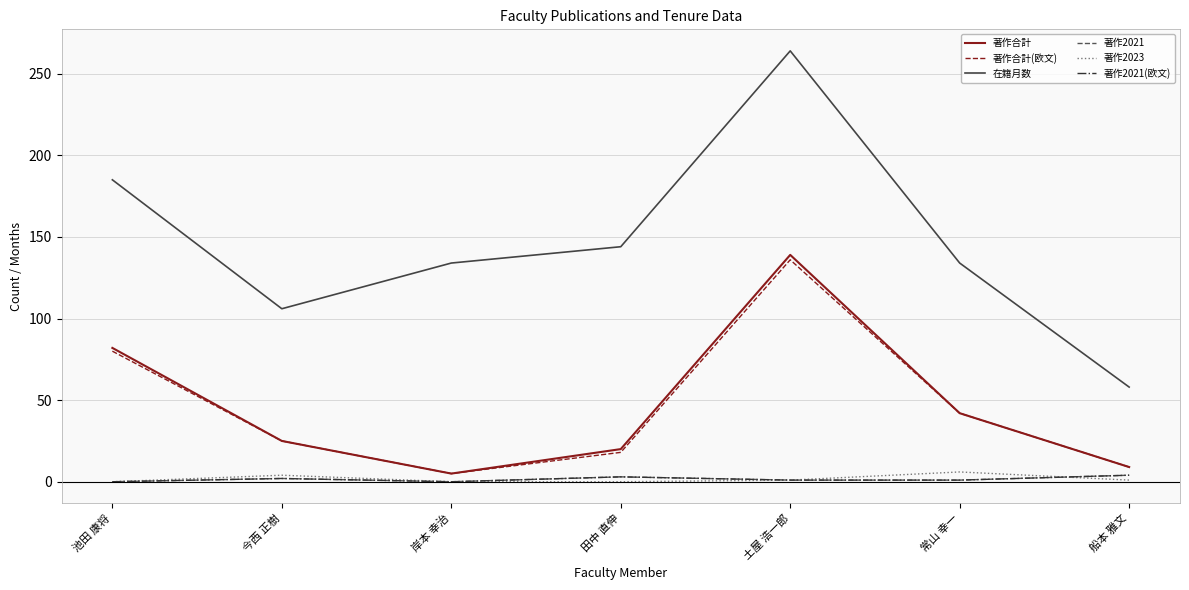

Between 池田 康将 and 船本 雅文, which series saw the biggest shift?

在籍月数